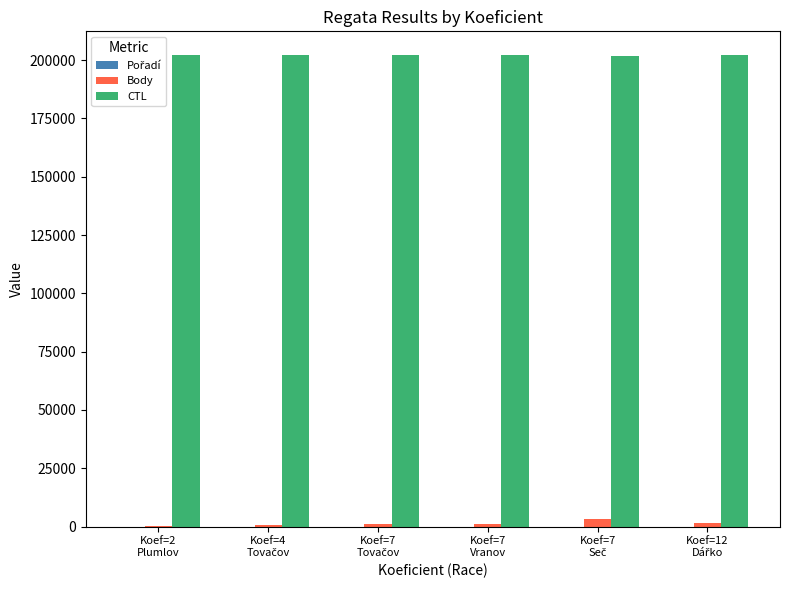

What is the greatest value displayed?

202209